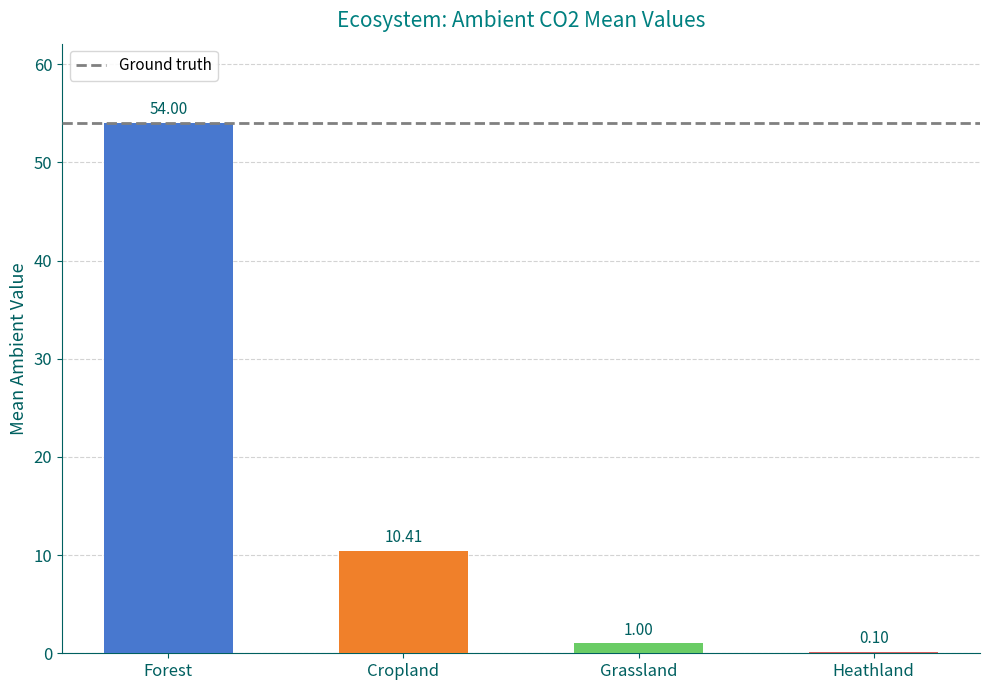

The value of Mean_e (Elevated) at Grassland is 1.0. True or false?

True